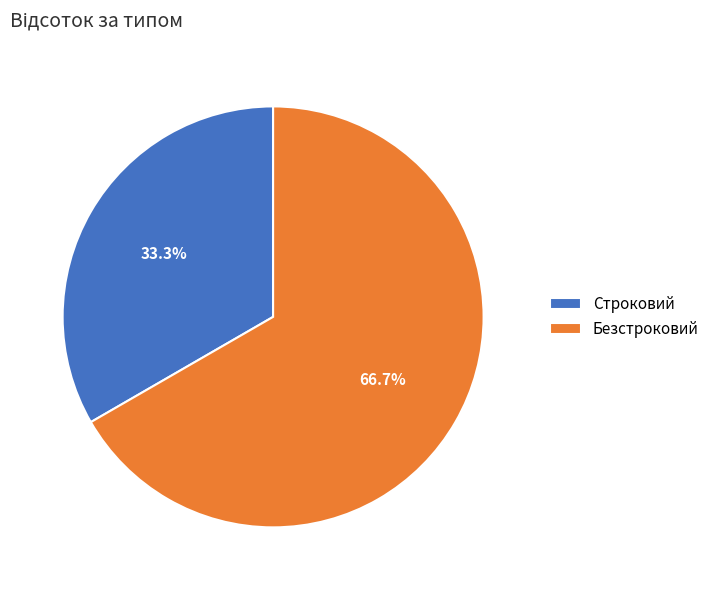

To the nearest percent, what is the average slice percentage?

50%